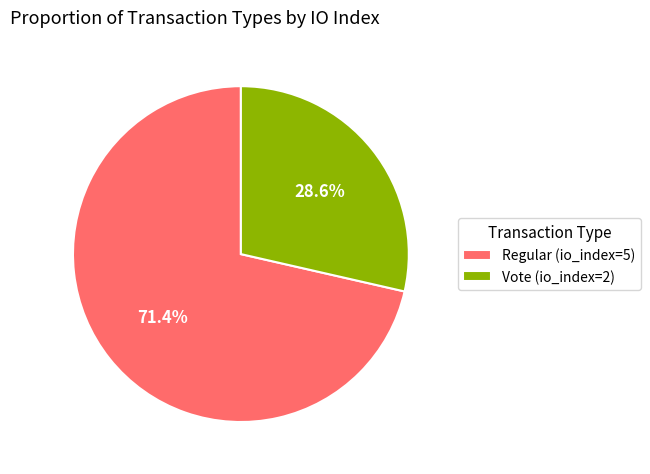

Rank the categories by value from highest to lowest.

Regular (io_index=5), Vote (io_index=2)